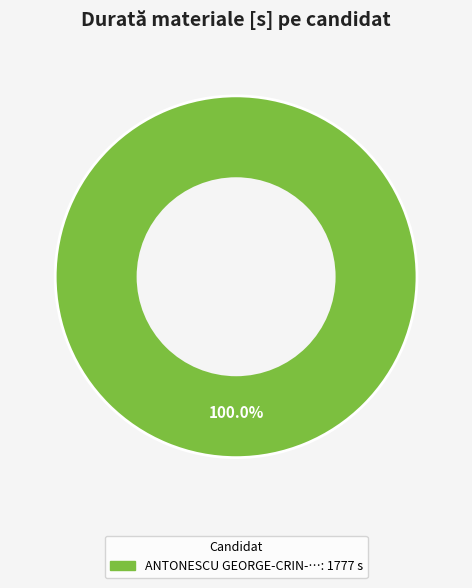

Count the number of slices in the pie.

1